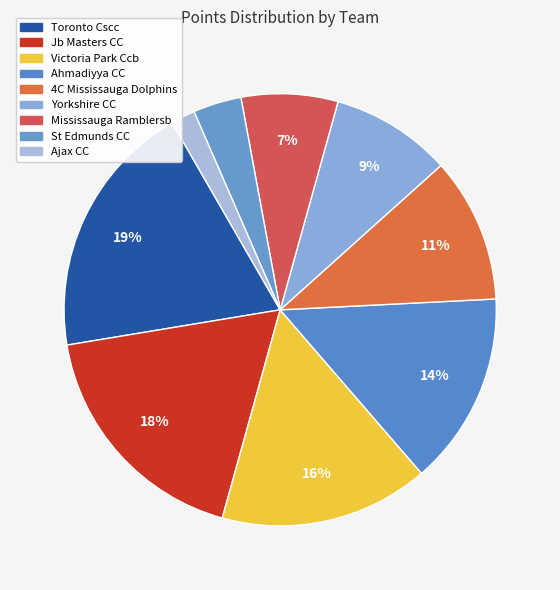

How many segments does this pie chart have?

9